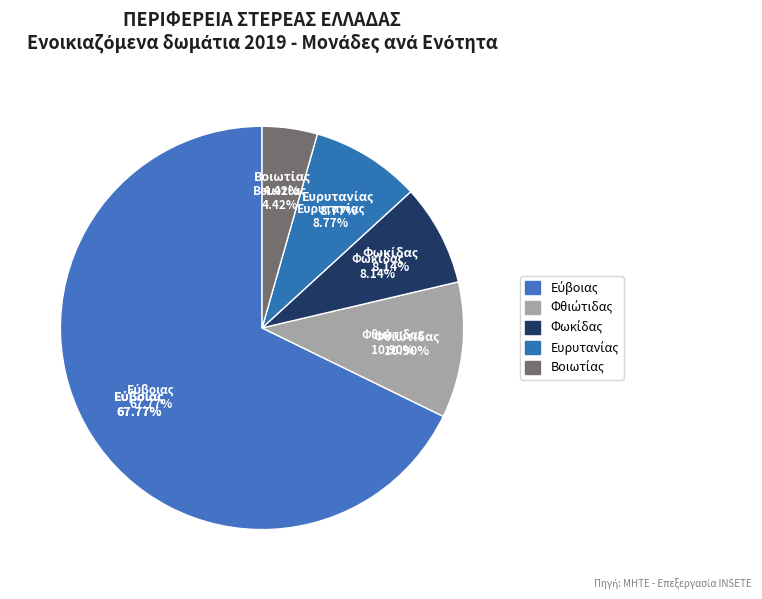

To the nearest percent, what is the average slice percentage?

20%